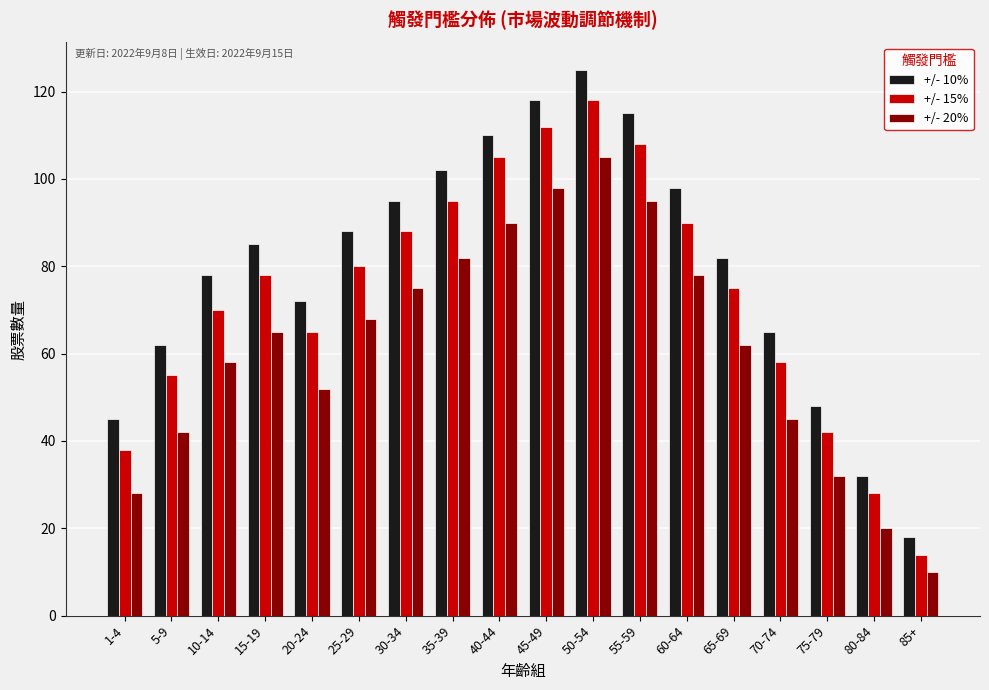

At which label does +/- 10% reach its minimum?

85+